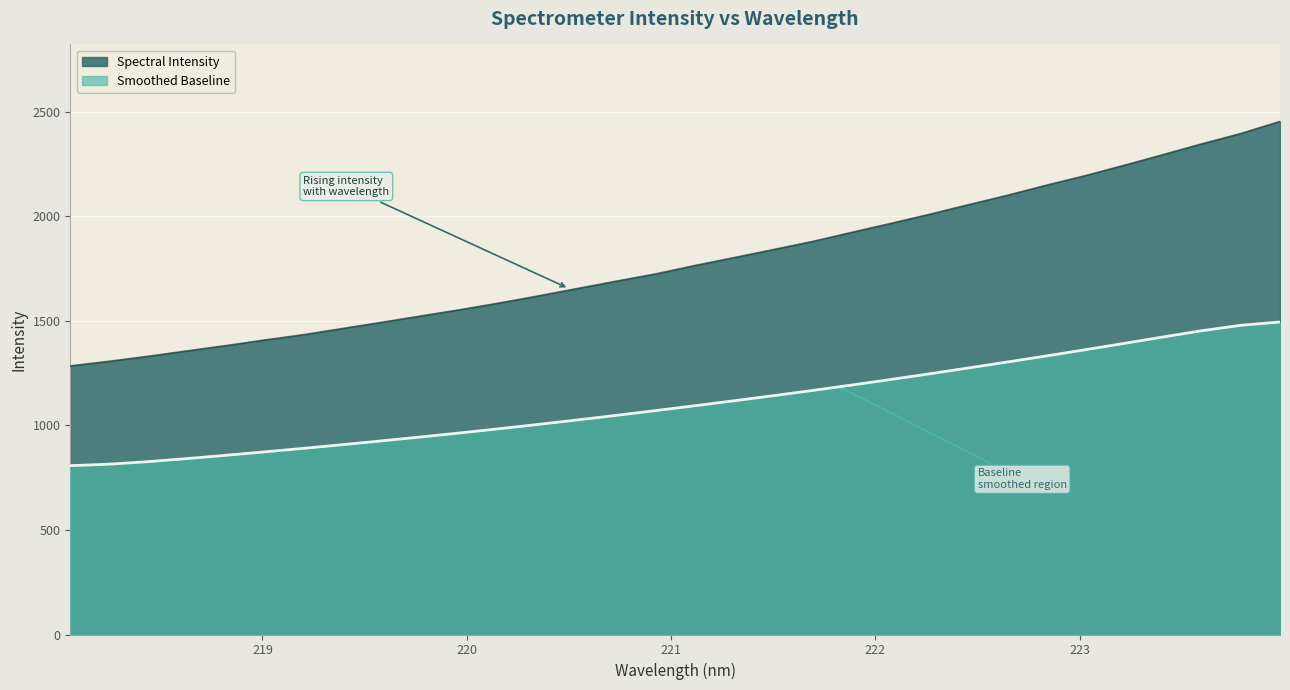

Which category has the highest value across all series?

223.9802